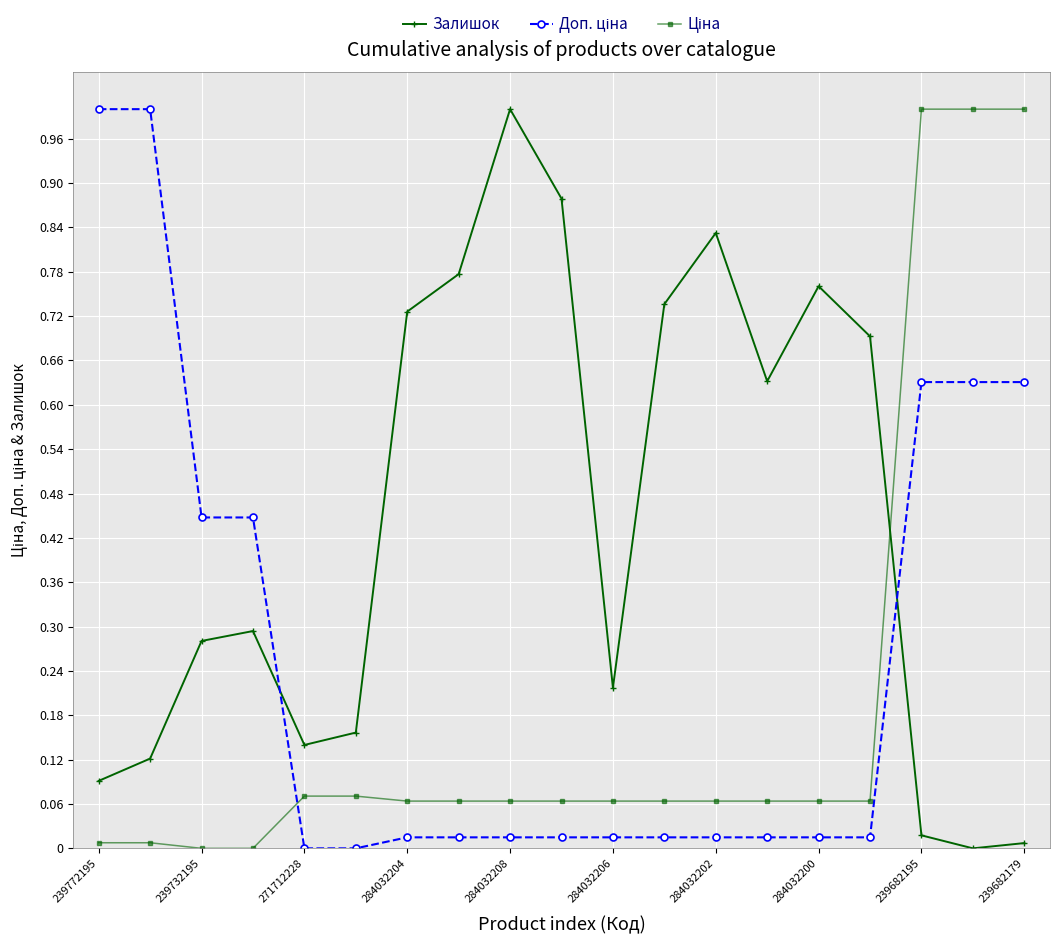

Count the number of categories in the chart.

19